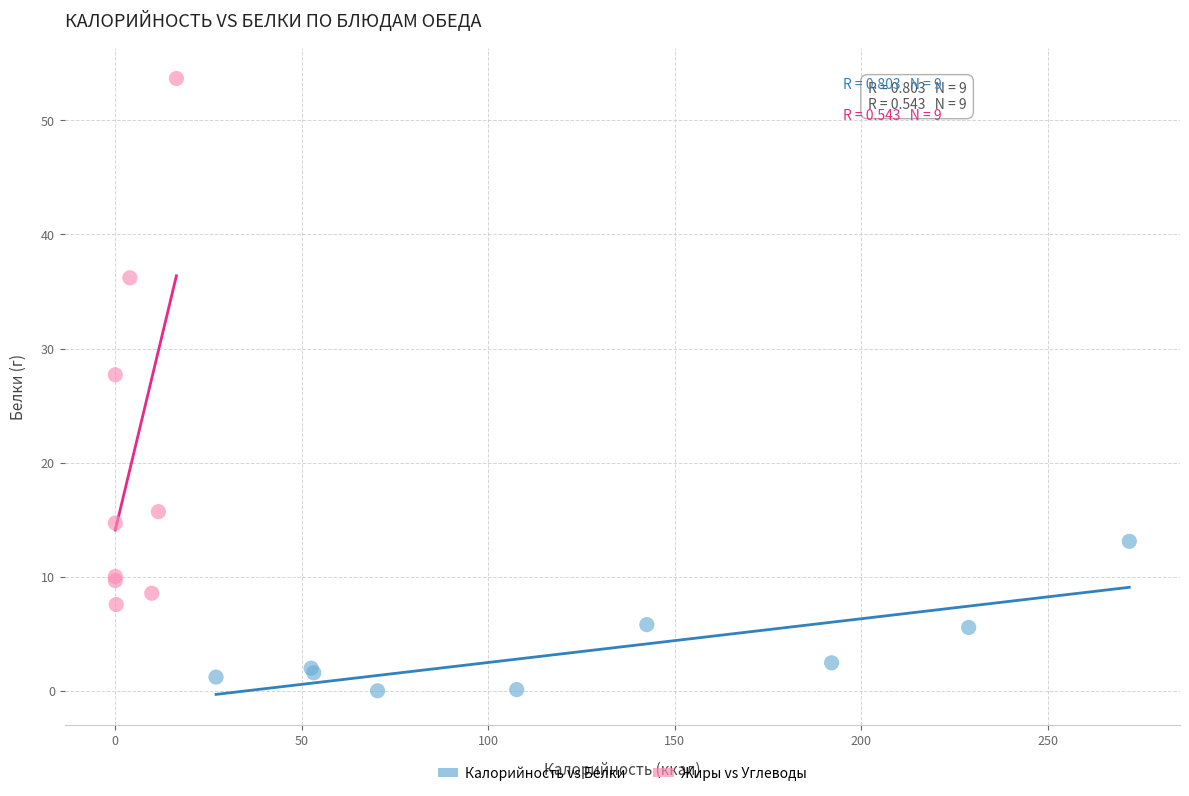

Which series reaches the maximum Y coordinate?

Жиры vs Углеводы